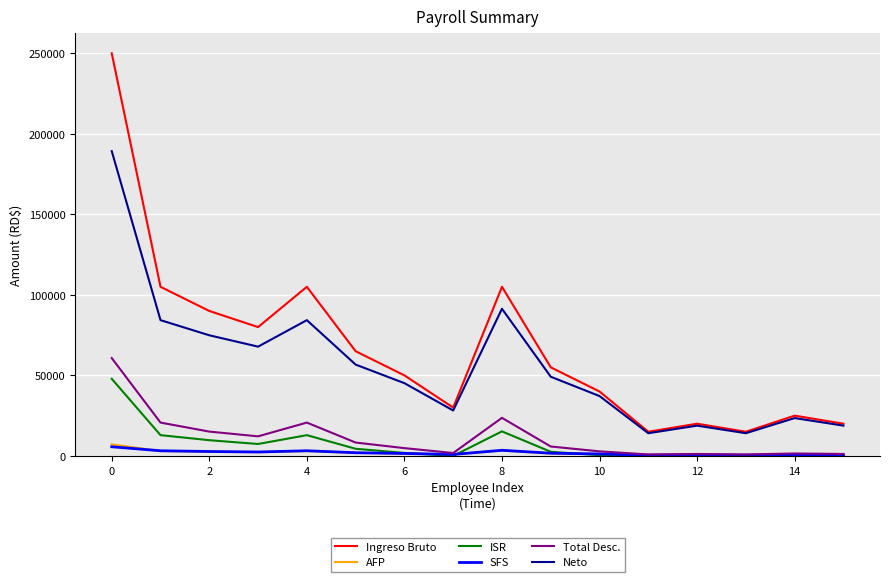

True or false: Neto has more than 0 points higher than both neighbors.

True